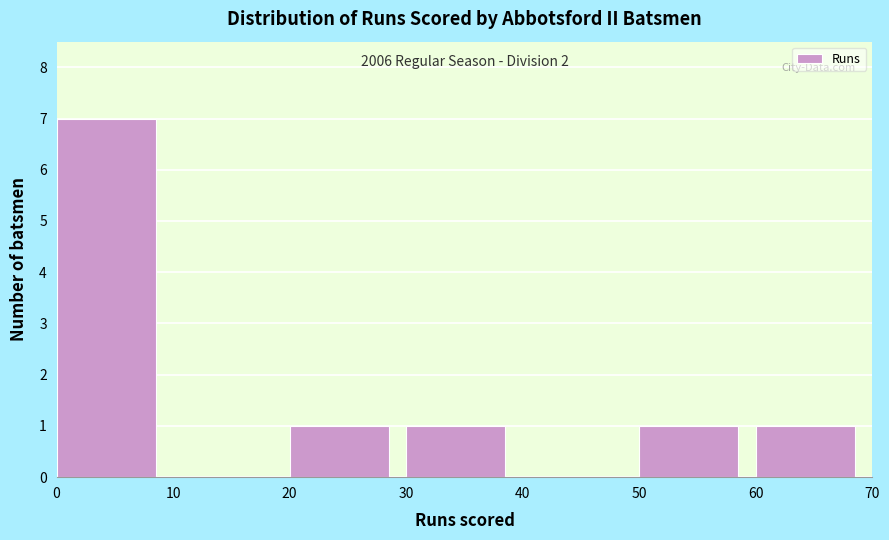

Which range on the x-axis has the tallest bar?

0 to 10